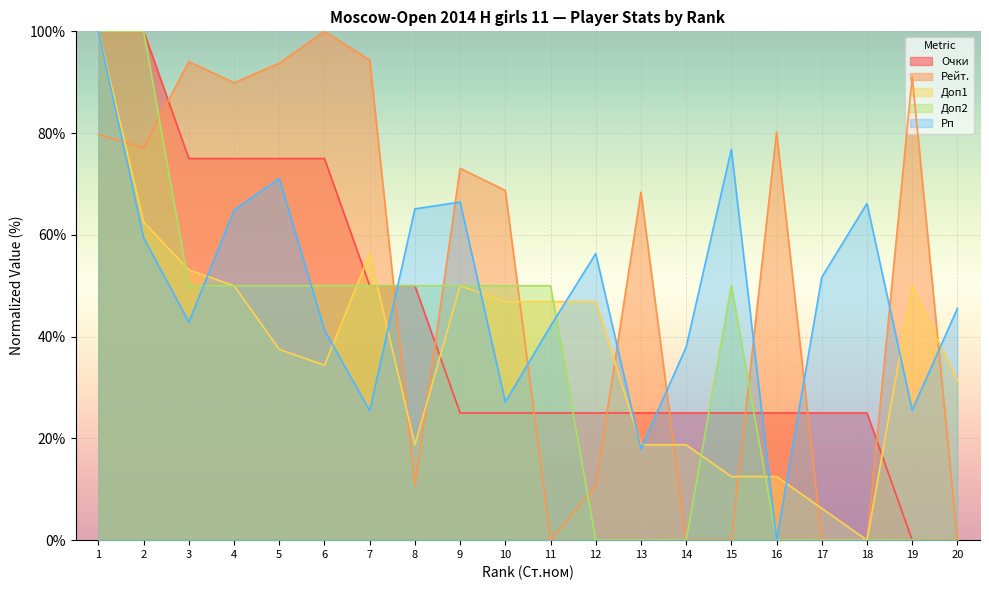

Where is the first local maximum for Доп2?

15